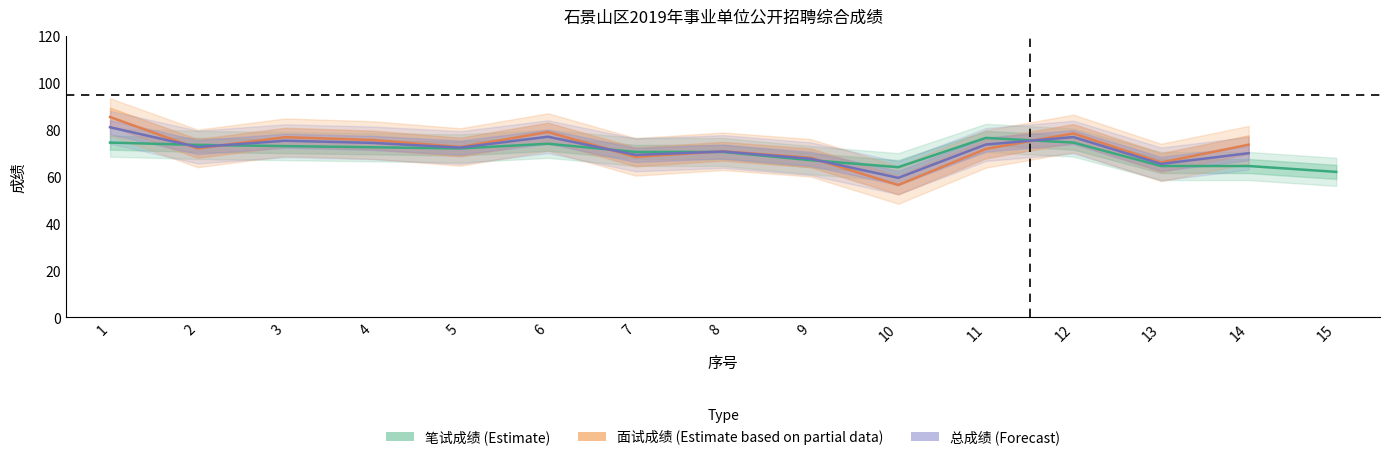

What is the maximum value shown in the chart?

85.4